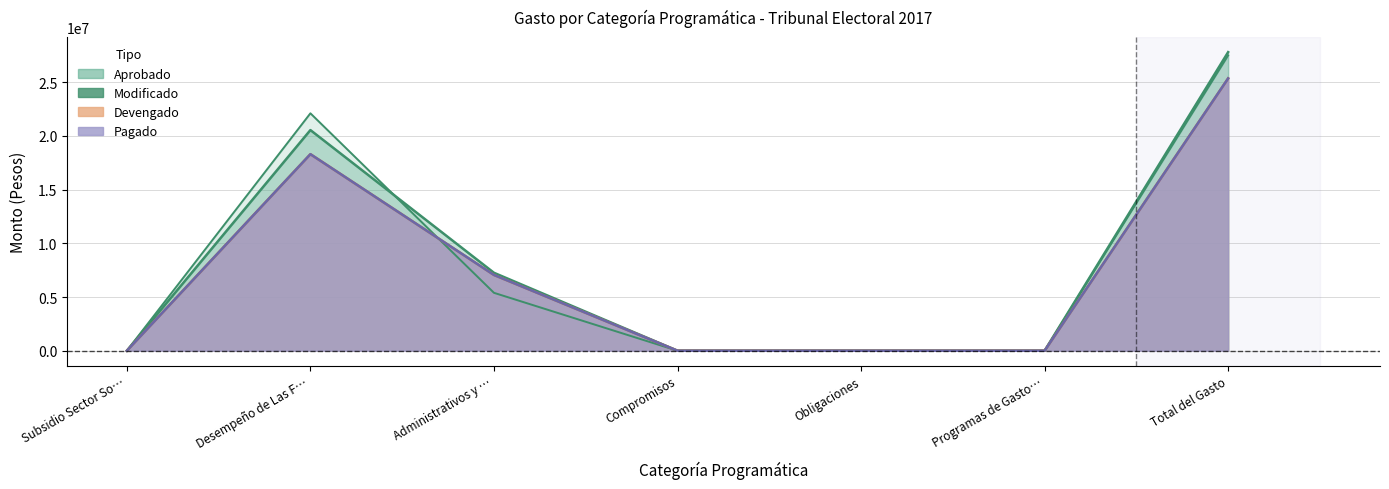

What is the difference between the highest and lowest values at Administrativos y …?

1865170.7